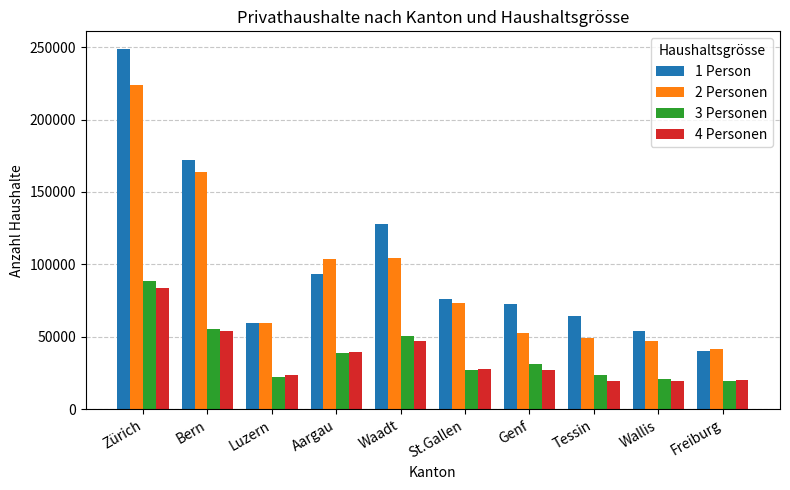

How many data points does each series have?

10